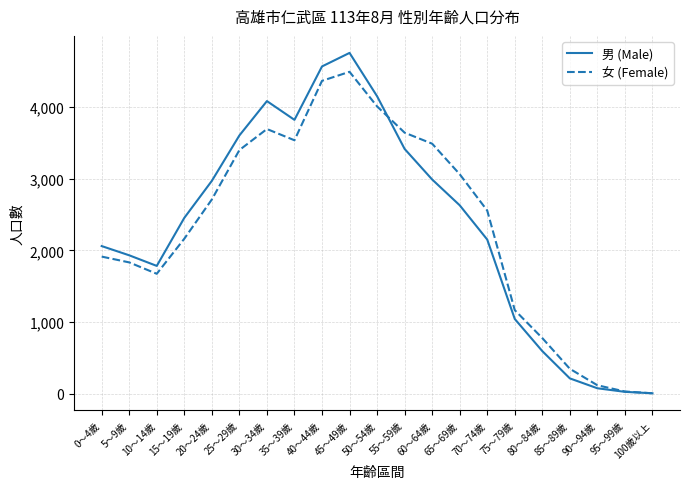

Where is the first local minimum for 男 (Male)?

10～14歲